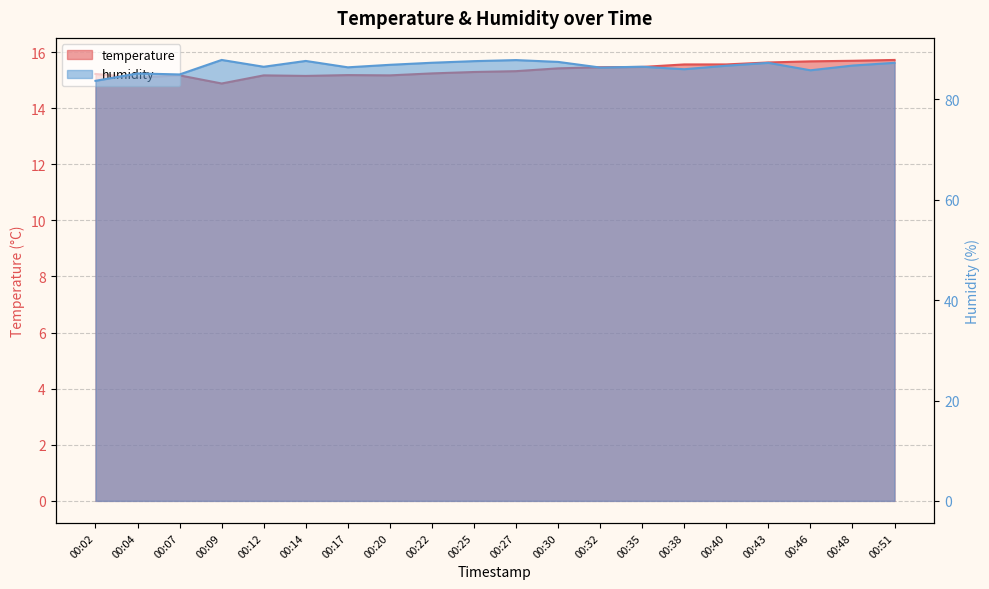

At which label does temperature first exceed 15?

00:02